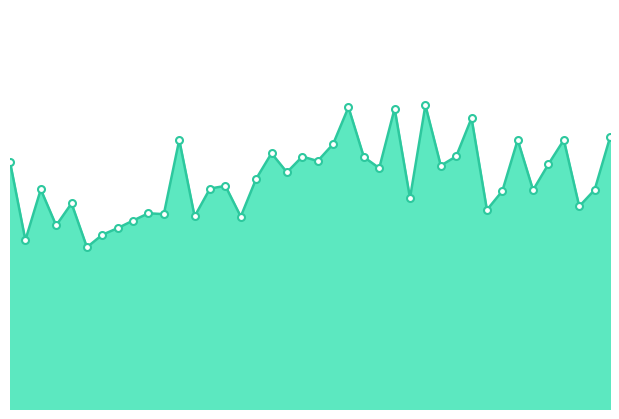

What is the greatest value displayed?

34.2